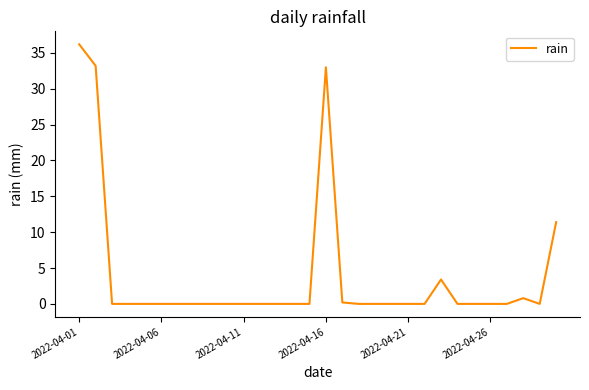

What is the greatest value displayed?

36.2